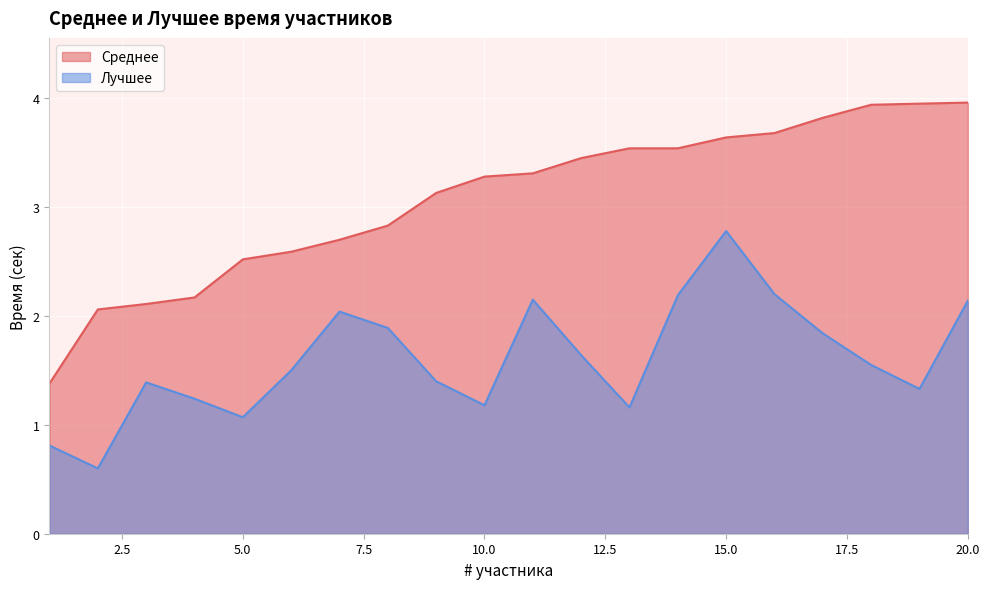

True or false: Лучшее and Среднее cross at least once.

False